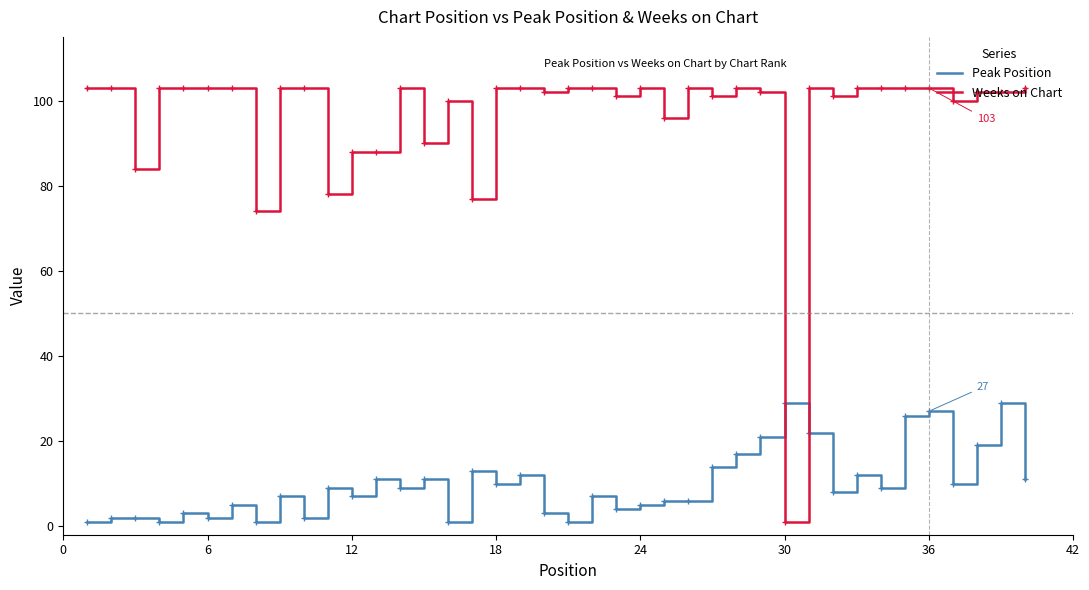

How many lines are shown in the chart?

2